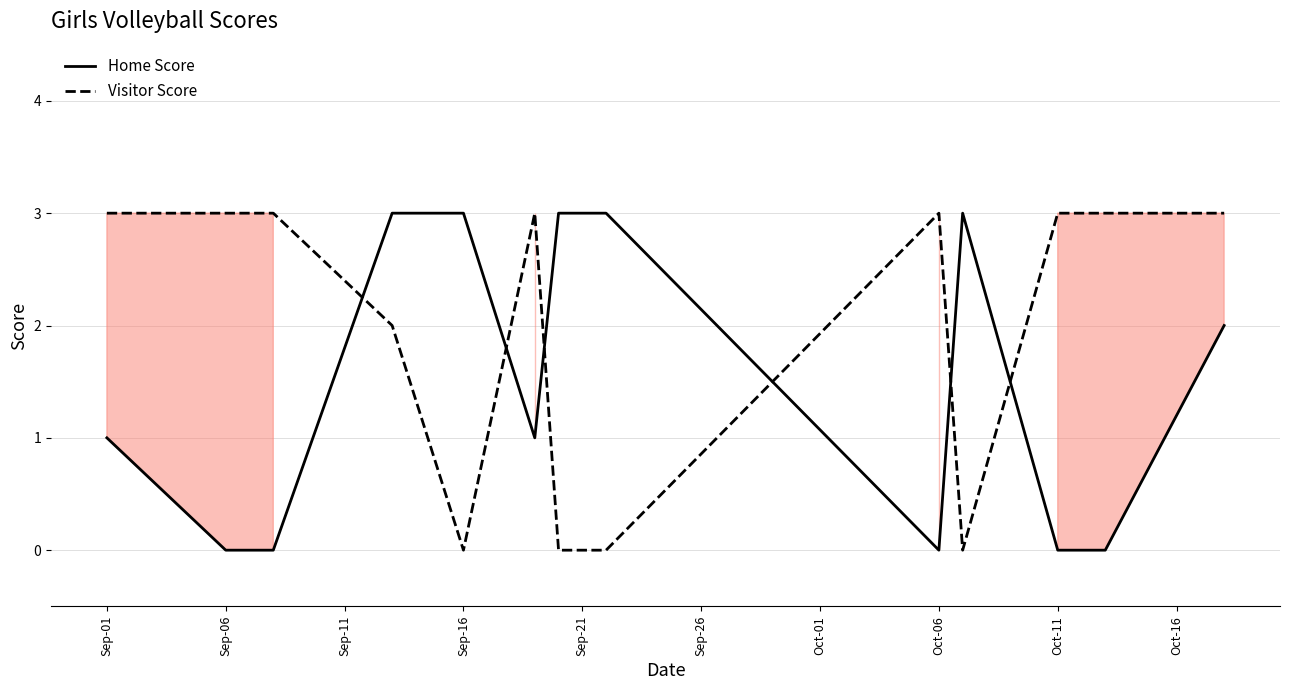

Is this an area chart (filled region under the line)?

No